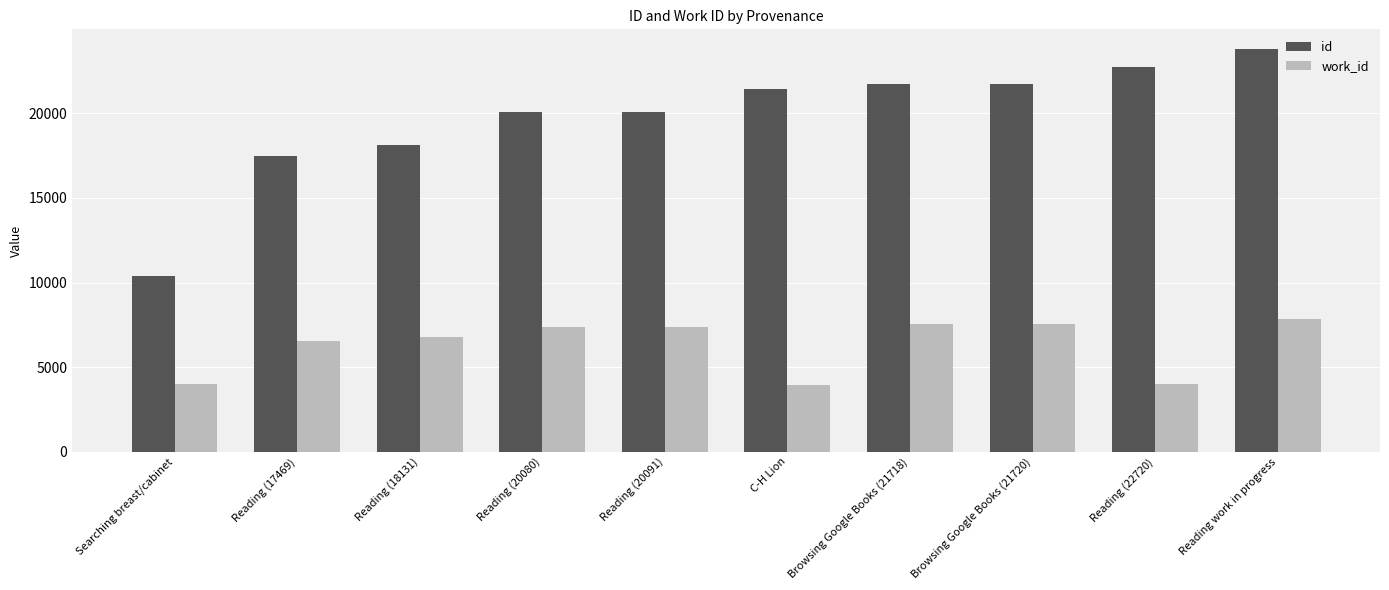

At how many categories does at least one series exceed 16205?

9